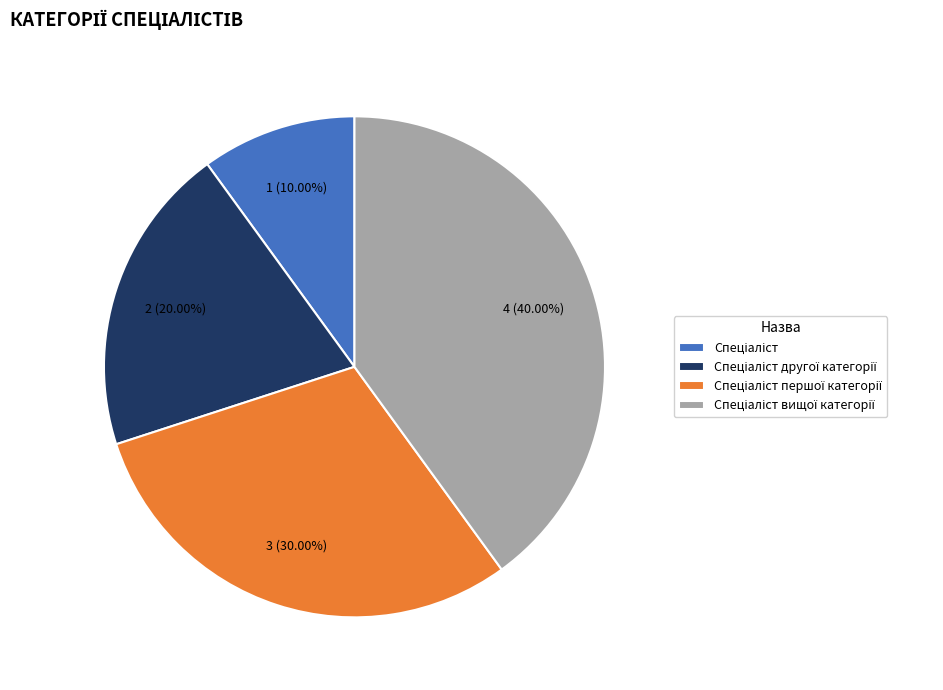

Is there any slice that represents more than half of the pie?

No